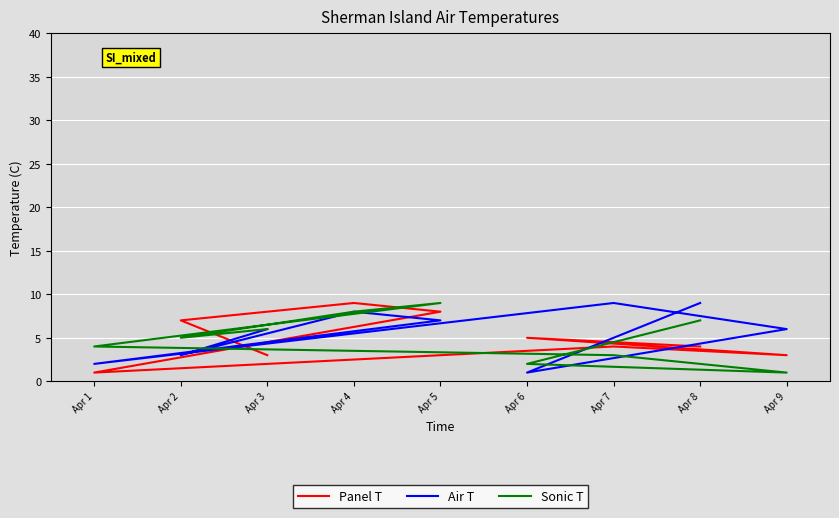

Reading right to left, what are all the values shown in this chart?

Panel T: Apr 3=3	Apr 2=7	Apr 4=9	Apr 5=8	Apr 1=1	Apr 7=4	Apr 9=3	Apr 6=5	Apr 8=4
Air T: Apr 3=6	Apr 2=3	Apr 4=8	Apr 5=7	Apr 1=2	Apr 7=9	Apr 9=6	Apr 6=1	Apr 8=9
Sonic T: Apr 3=6	Apr 2=5	Apr 4=8	Apr 5=9	Apr 1=4	Apr 7=3	Apr 9=1	Apr 6=2	Apr 8=7